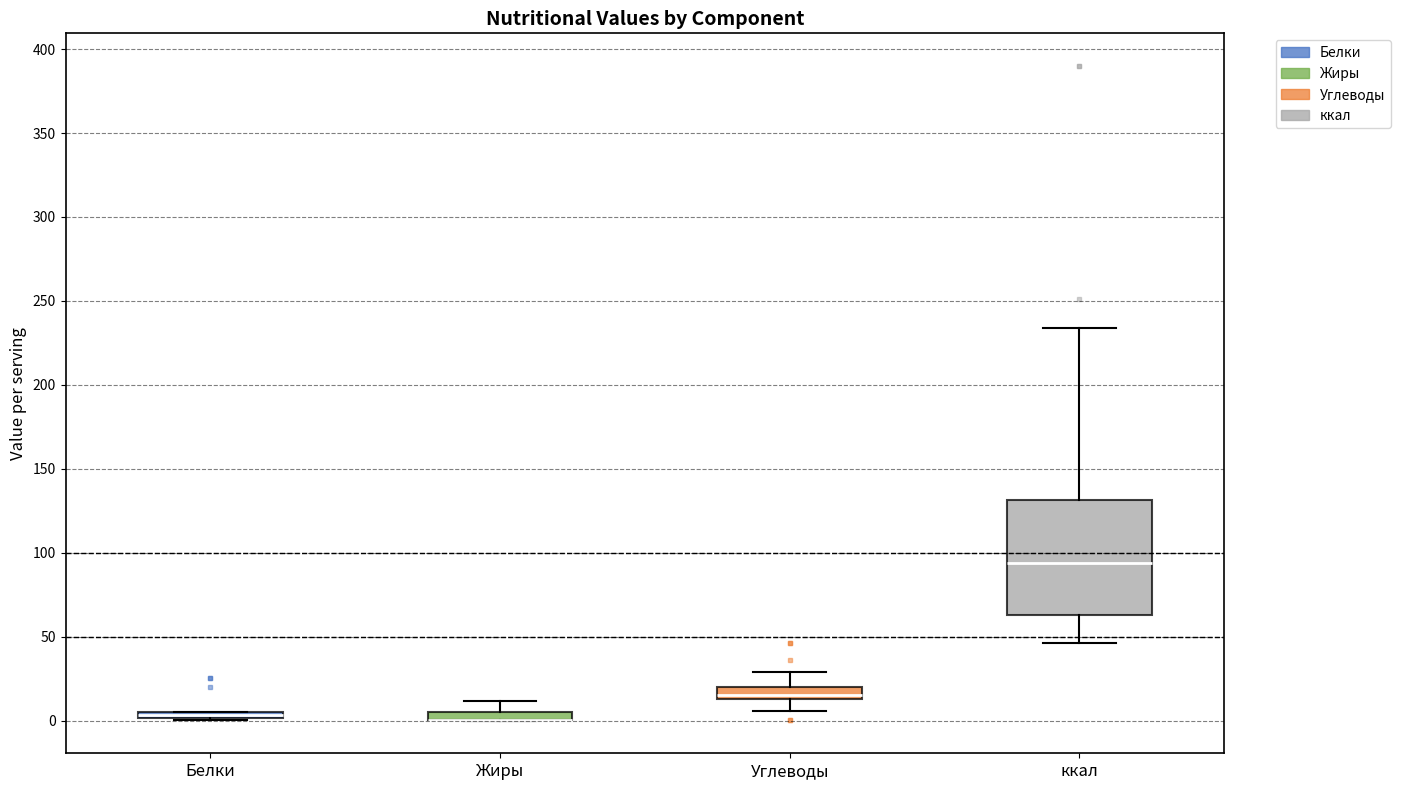

Where is the lower edge of the box for ккал on the y-axis? The values are not printed on the chart, so give them approximately, as read against the axis.

65